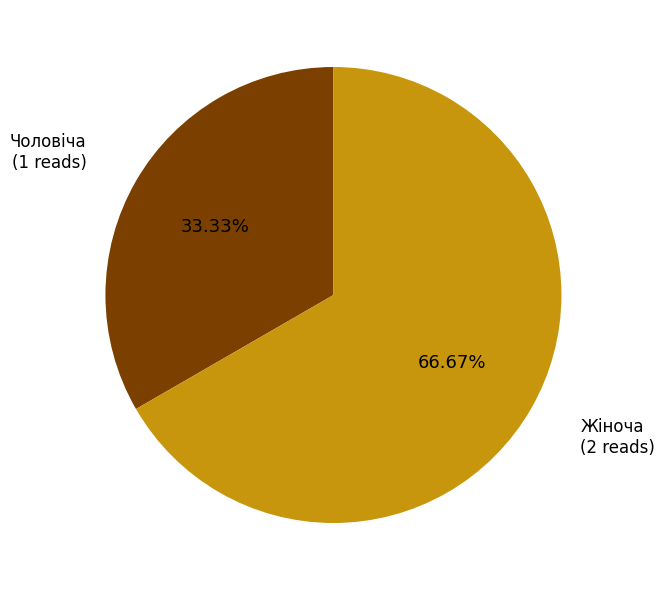

Rank the categories by value from highest to lowest.

Жіноча, Чоловіча